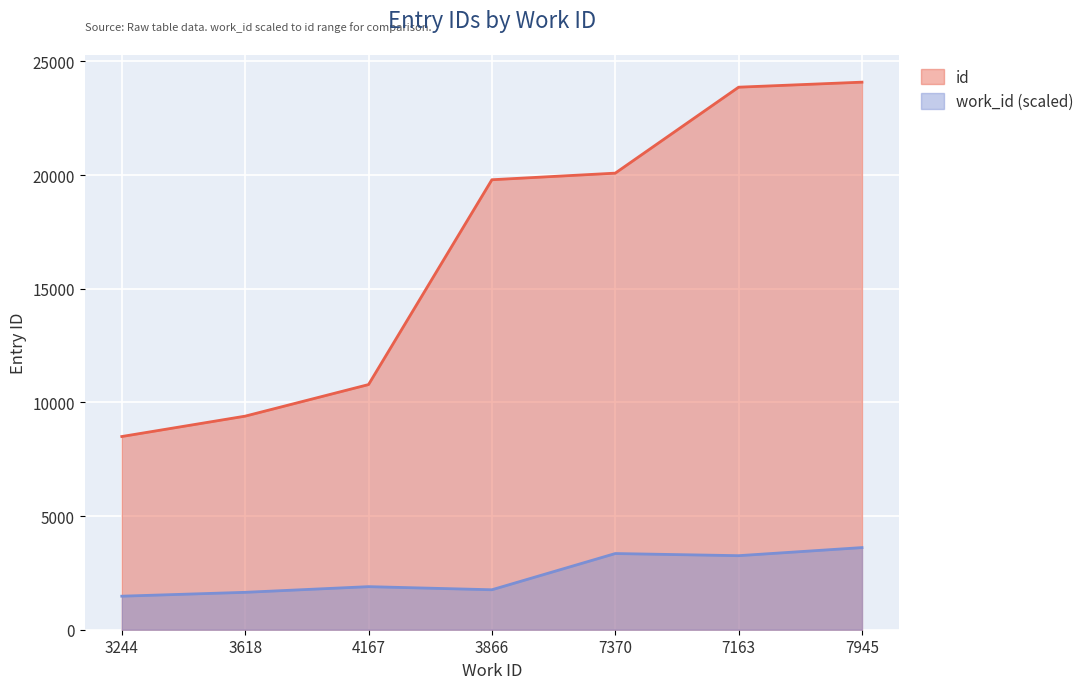

True or false: work_id and id cross at least once.

False